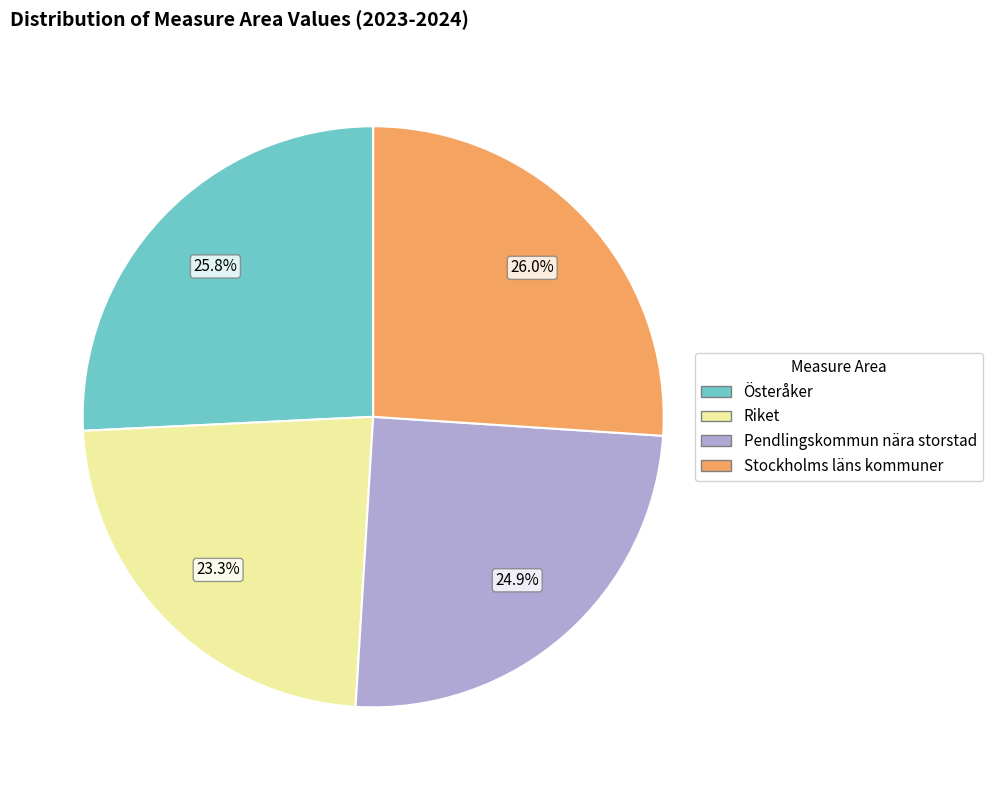

Is there any slice that represents more than half of the pie?

No